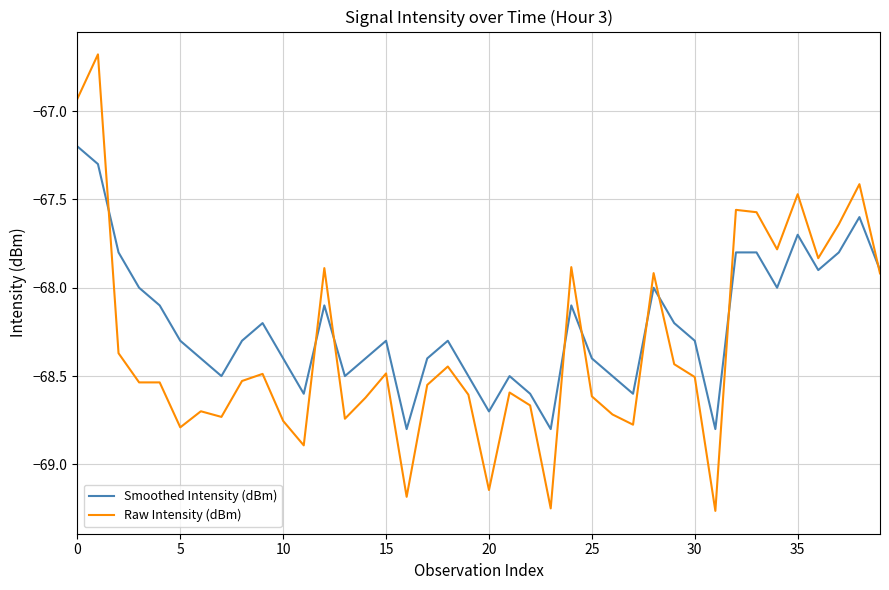

At how many categories does at least one series exceed -67?

2